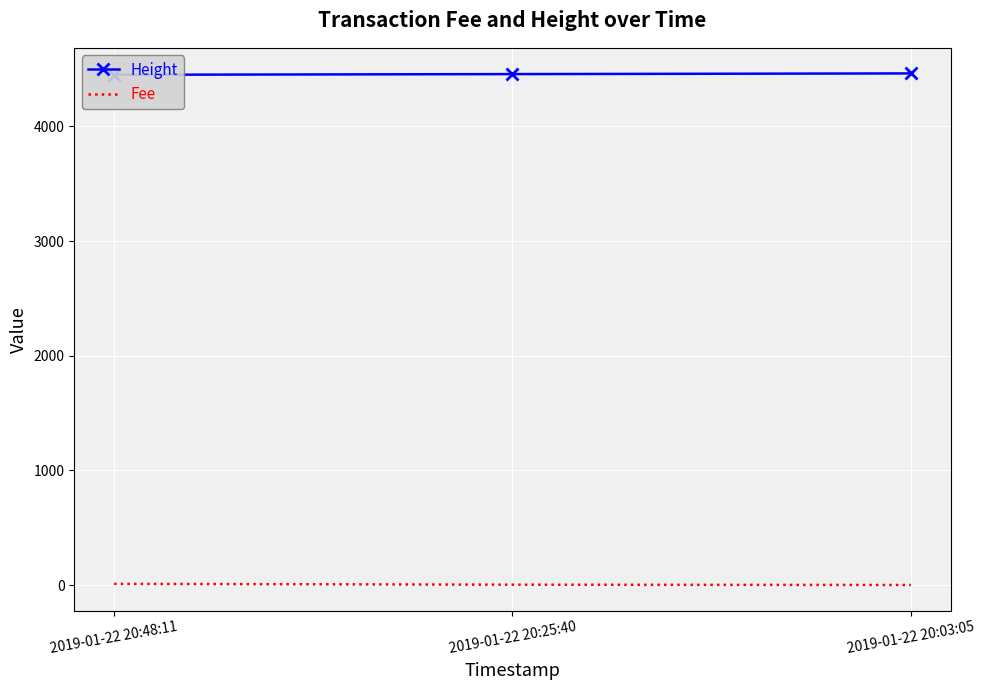

How many data points in Fee are less than 2?

1